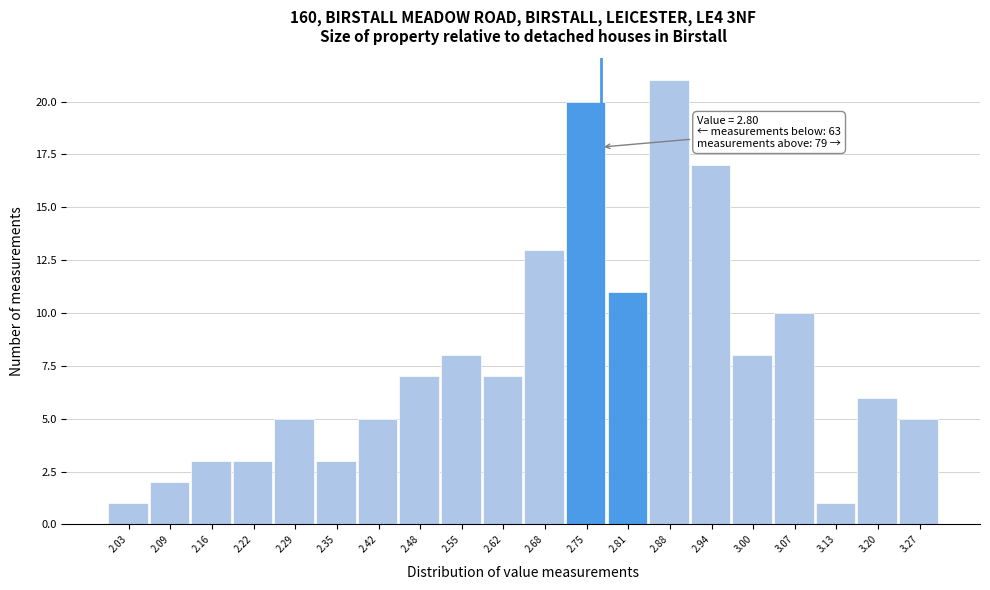

Reading left to right, what are all the values shown in this chart?

2.03=1	2.09=2	2.16=3	2.22=3	2.29=5	2.35=3	2.42=5	2.48=7	2.55=8	2.62=7	2.68=13	2.75=20	2.81=11	2.88=21	2.94=17	3.00=8	3.07=10	3.13=1	3.20=6	3.27=5